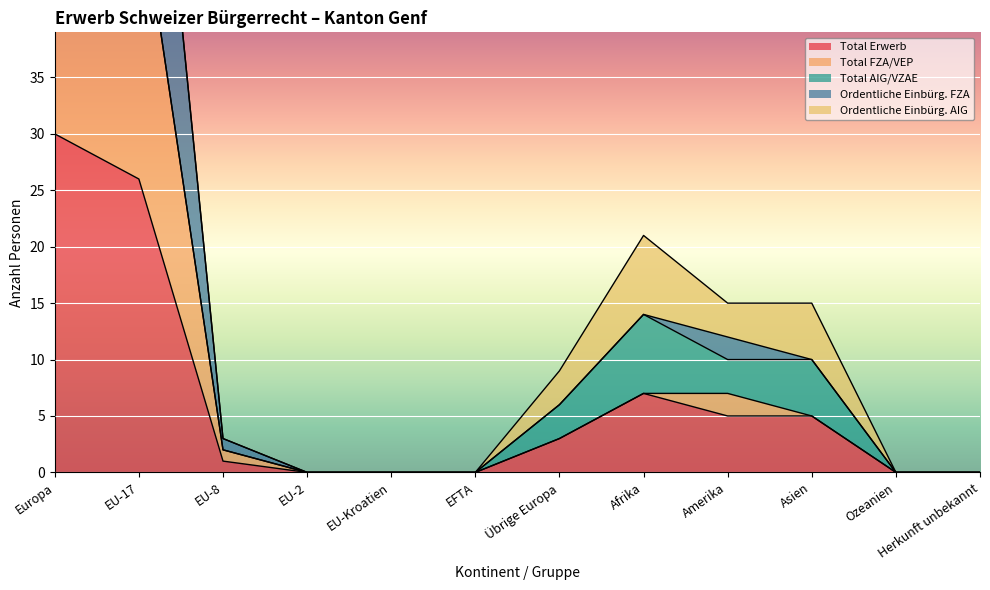

How many data points does each series have?

12